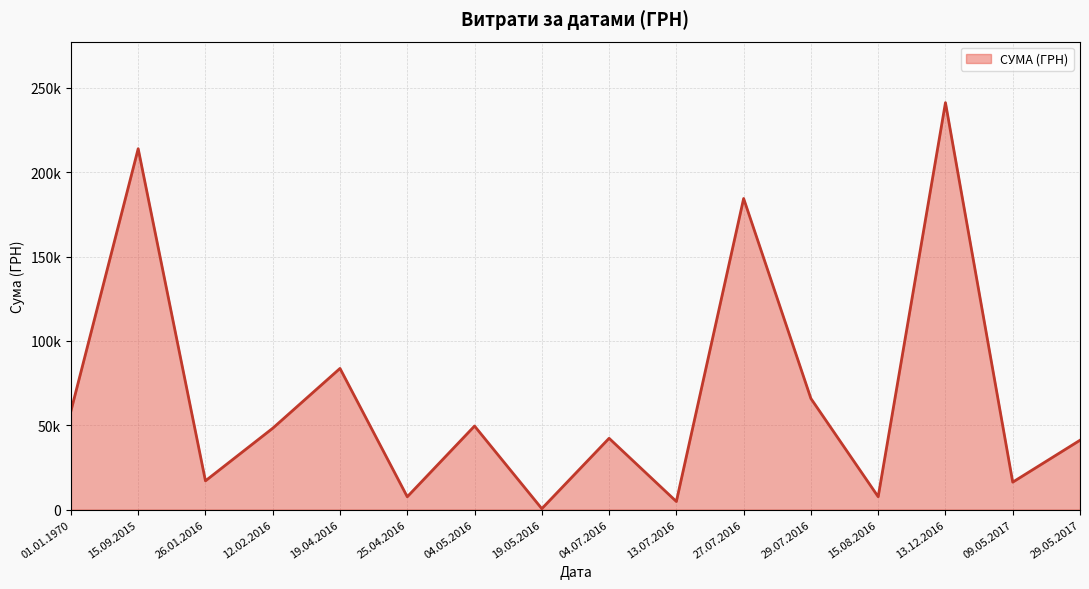

Reading left to right, extract all data points from this chart.

01.01.1970=58359.0	15.09.2015=213950.0	26.01.2016=17024.8	12.02.2016=48207.5	19.04.2016=83679.6	25.04.2016=7585.0	04.05.2016=49524.0	19.05.2016=528.0	04.07.2016=42250.0	13.07.2016=4770.0	27.07.2016=184432.0	29.07.2016=65833.3	15.08.2016=7599.0	13.12.2016=241258.0	09.05.2017=16250.0	29.05.2017=41097.0